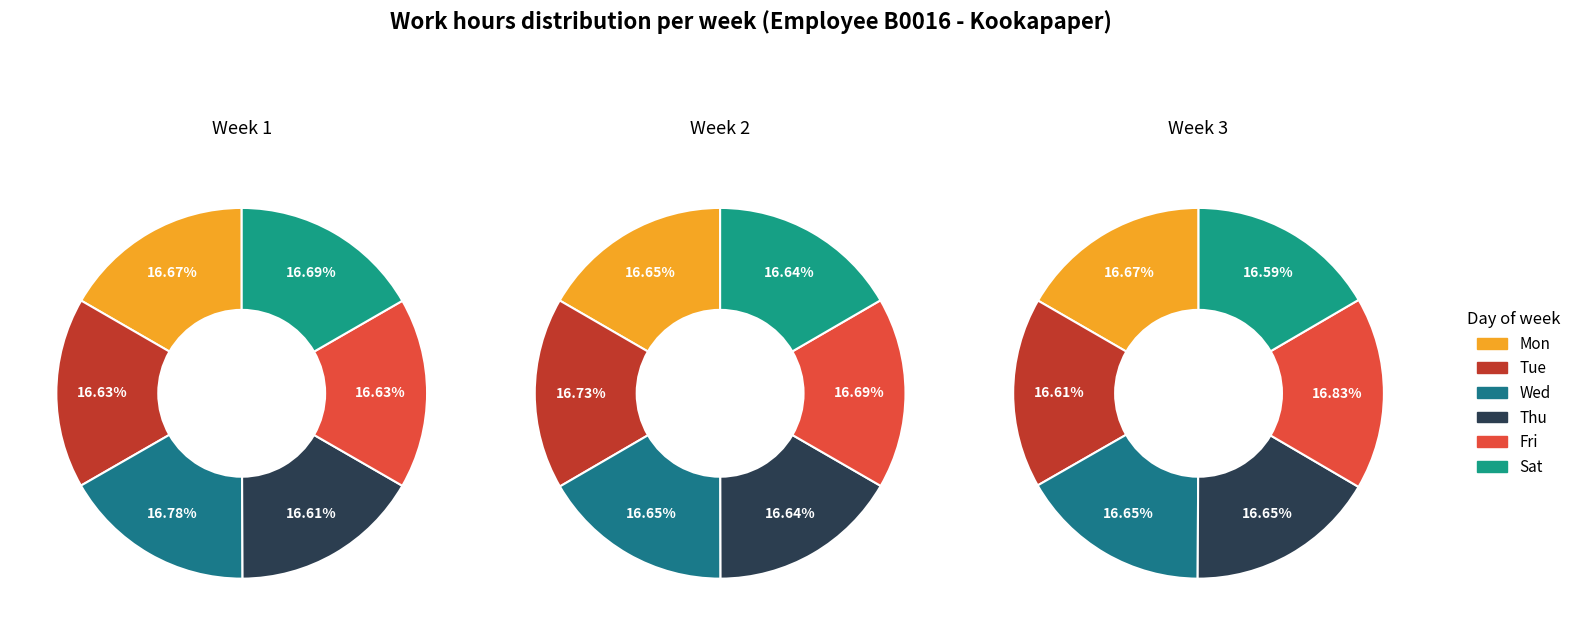

Is 3 the majority of the pie?

No